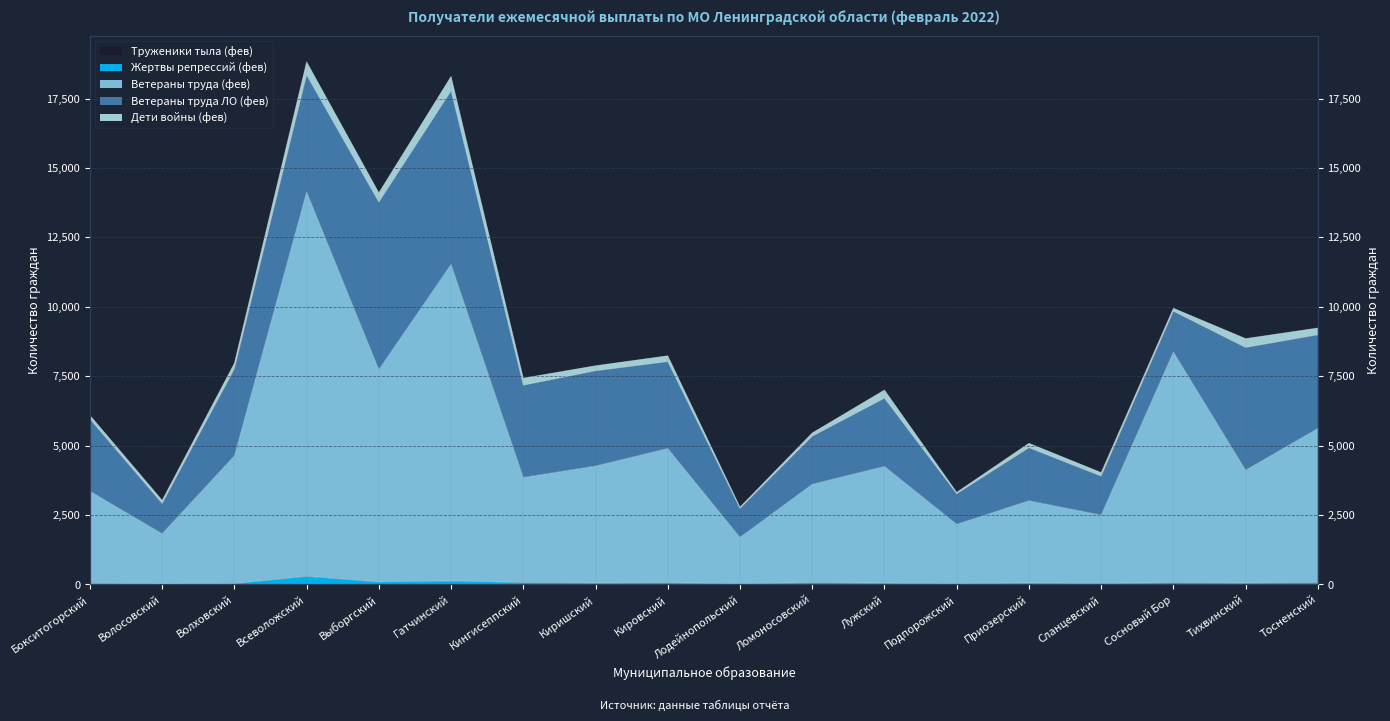

At which label is Жертвы репрессий (фев) closest to 158?

Гатчинский